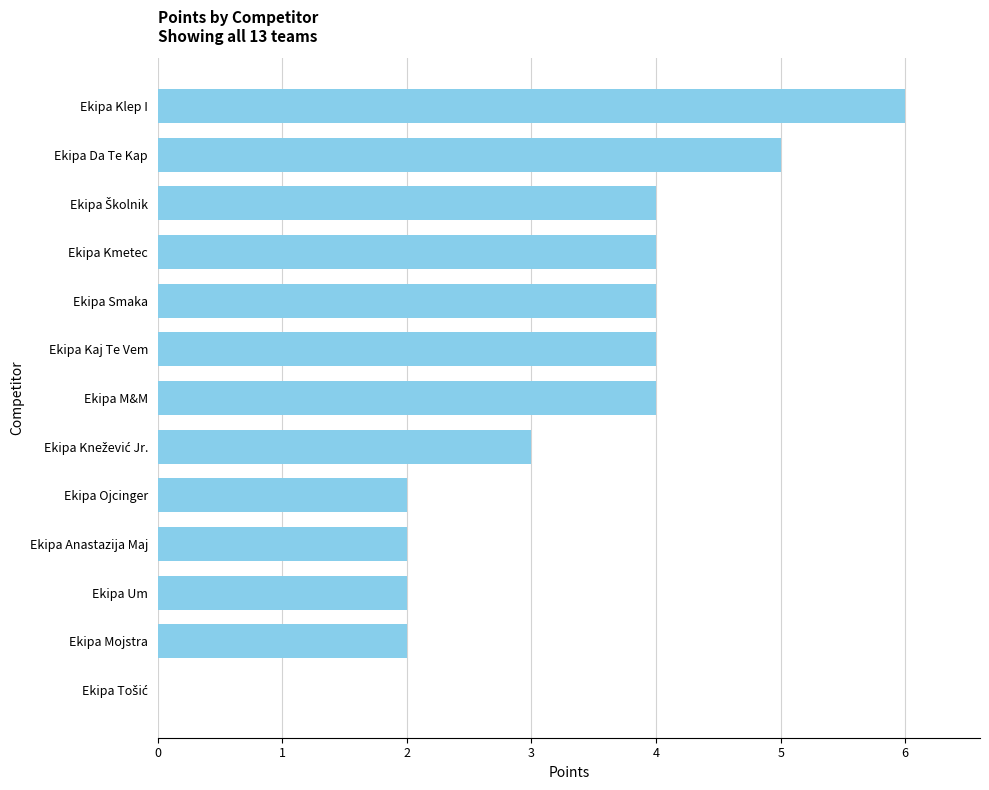

What is the greatest value displayed?

6